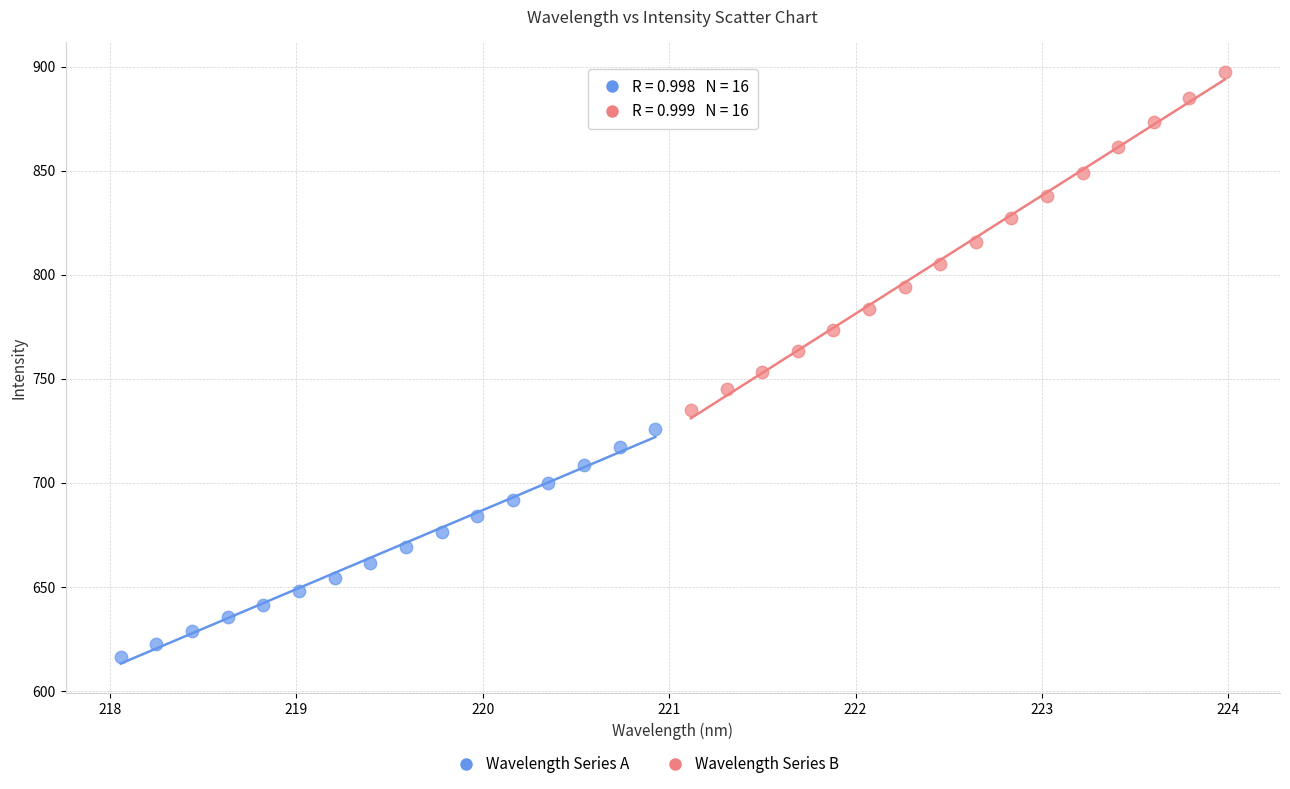

Which series reaches the minimum Y coordinate?

Wavelength Series A